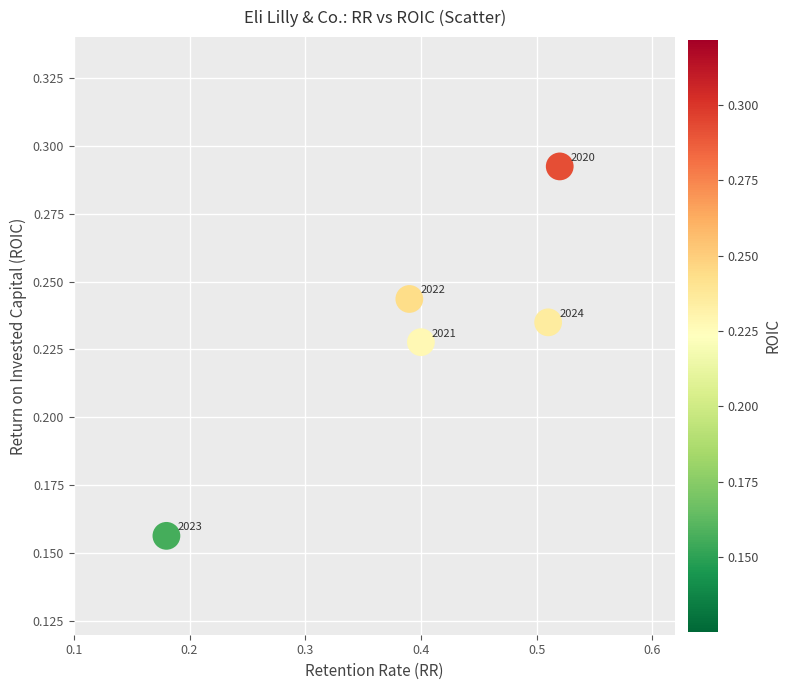

What is the average X value?

0.4